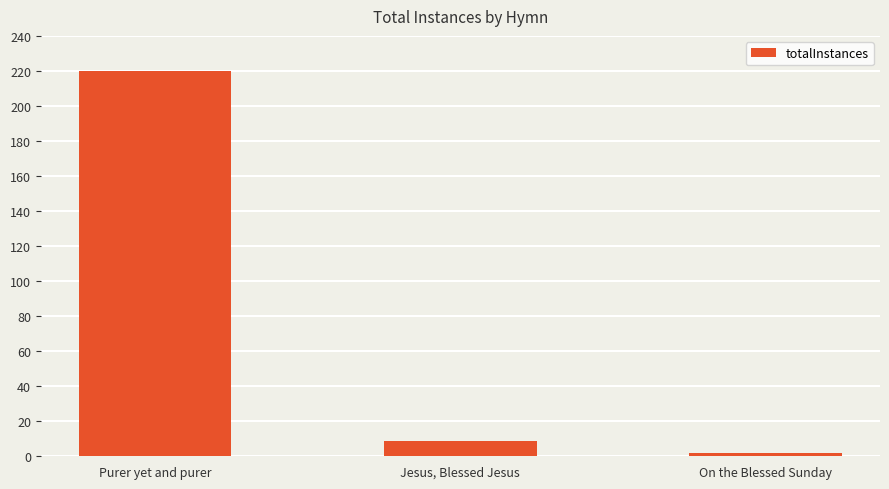

How many series are shown in this chart?

1